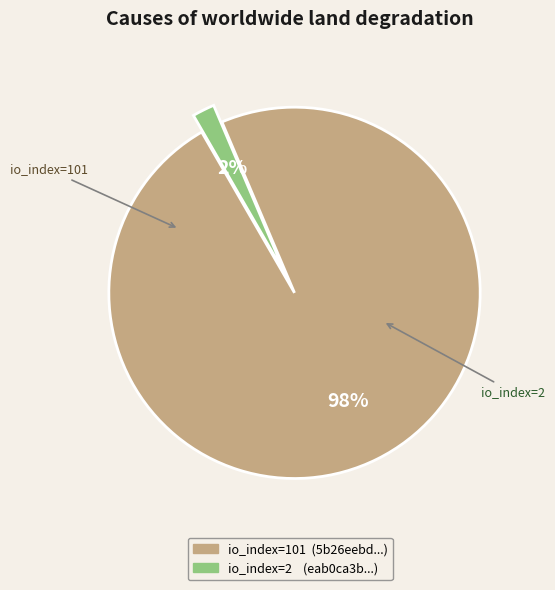

Is there any slice that represents more than half of the pie?

Yes